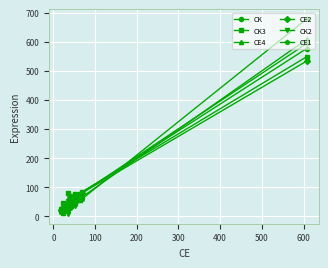

What is the value of the CE2 point at the 18th from the left?

71.0